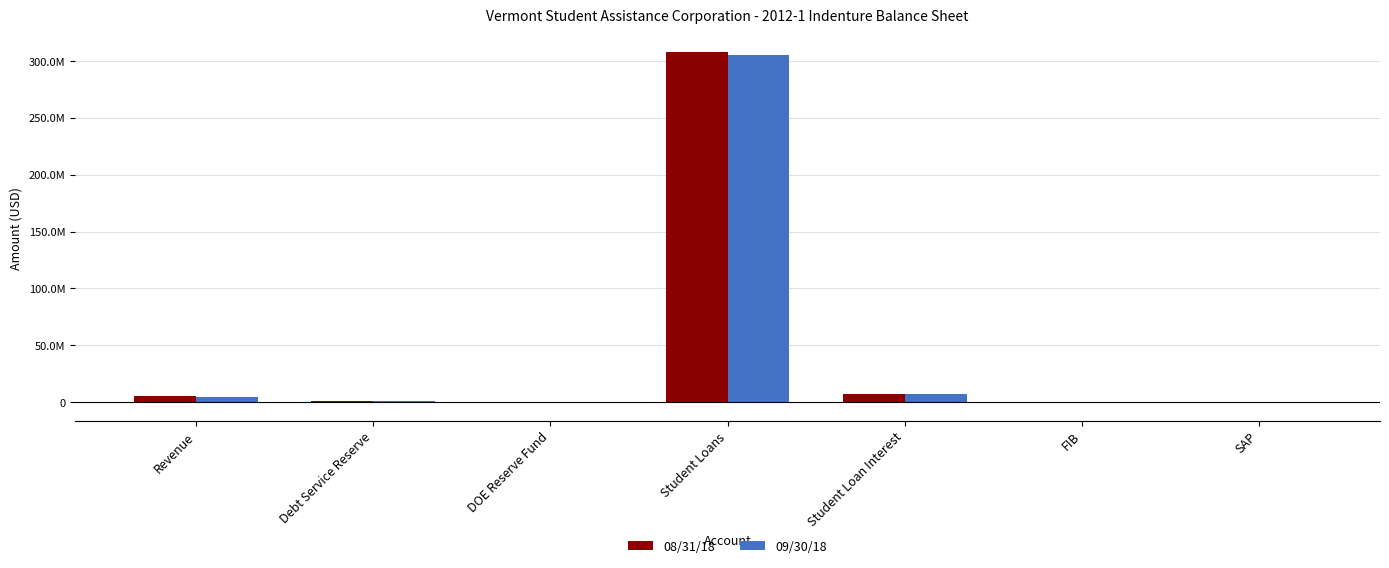

What is the difference between the maximum and minimum values in the 09/30/18 series?

305081524.9